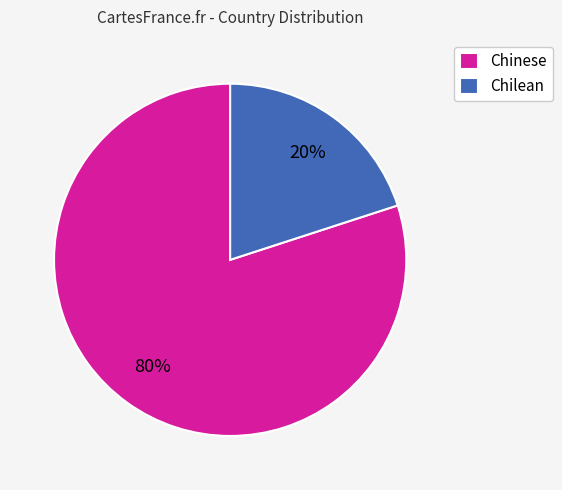

Rank the categories by value from highest to lowest.

Chinese, Chilean